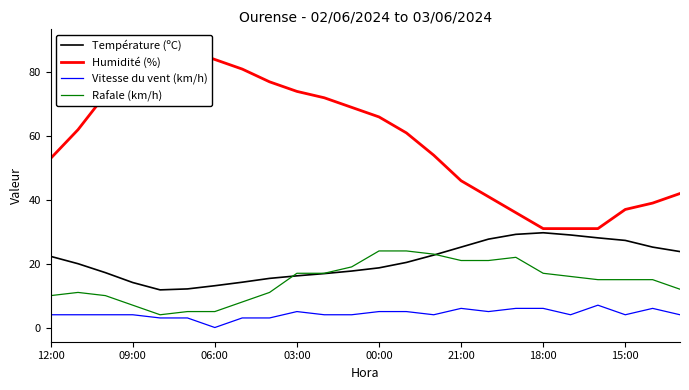

Count the Vitesse du vent (km/h) values in the range 4 to 5.

14